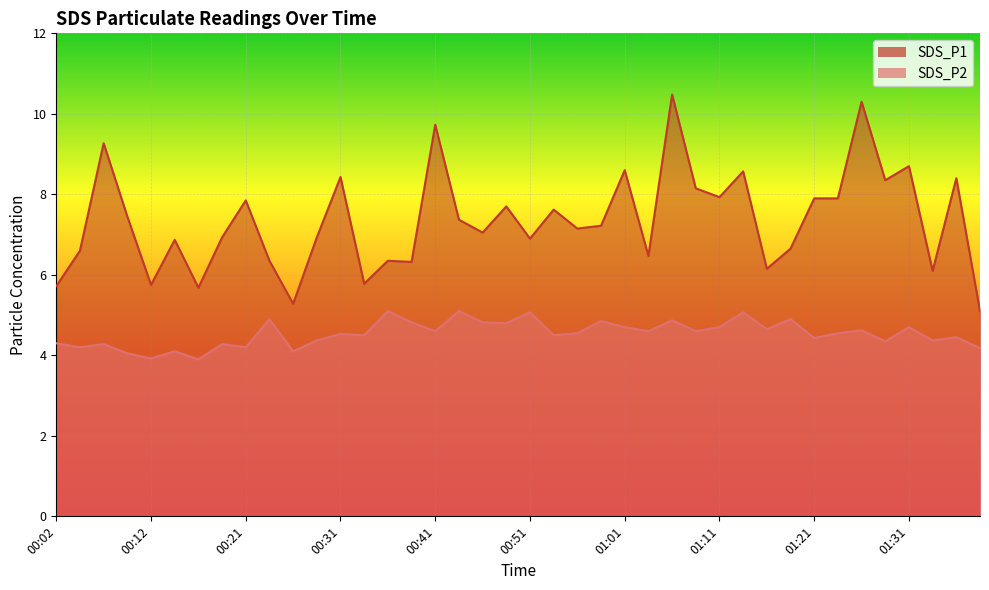

True or false: SDS_P1 has a value of 6.2 at 01:16.

True